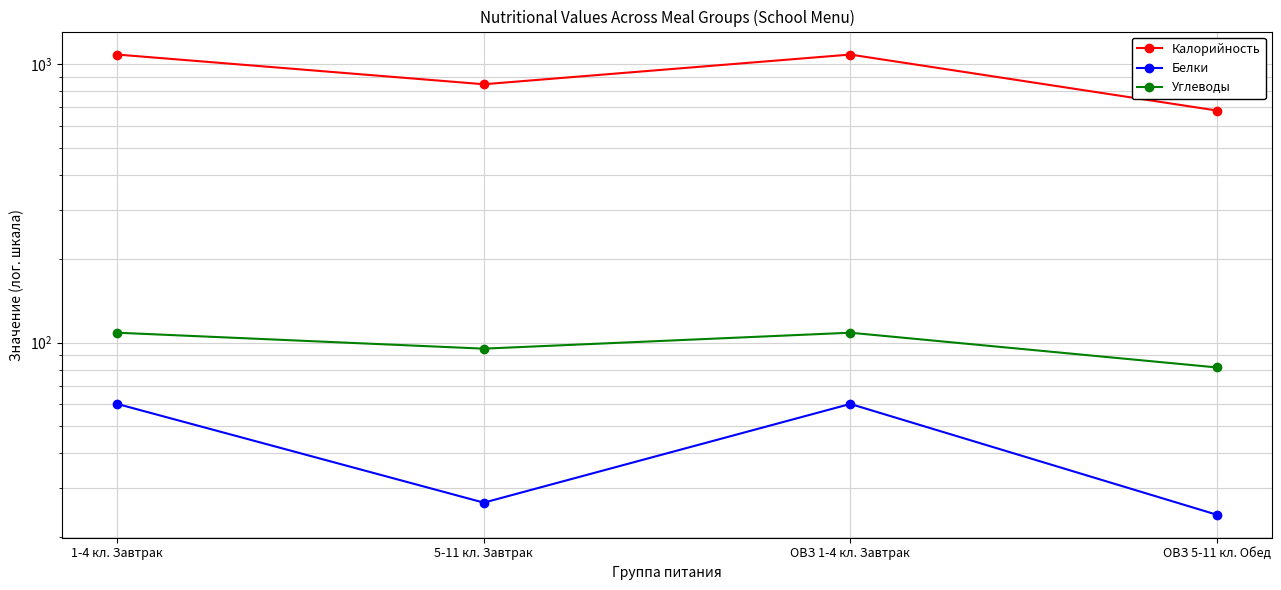

True or false: Белки and Углеводы cross at least once.

False